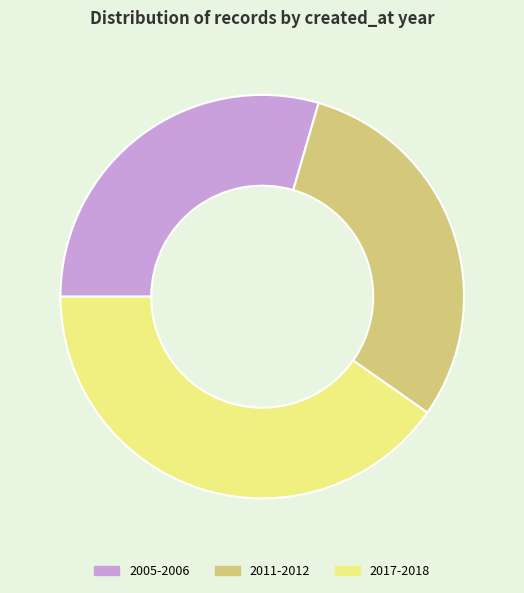

Combined, do 2017-2018 and 2011-2012 account for over 50%?

Yes